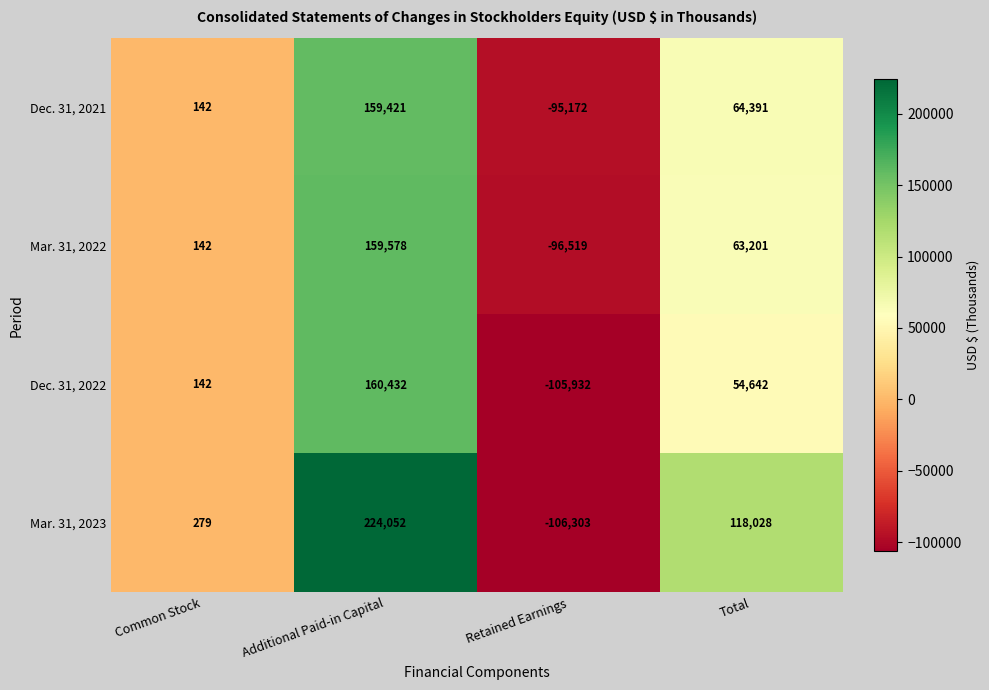

Reading right to left, what are all the values shown in this chart?

Dec. 31, 2021: 64391	-95172	159421	142
Mar. 31, 2022: 63201	-96519	159578	142
Dec. 31, 2022: 54642	-105932	160432	142
Mar. 31, 2023: 118028	-106303	224052	279